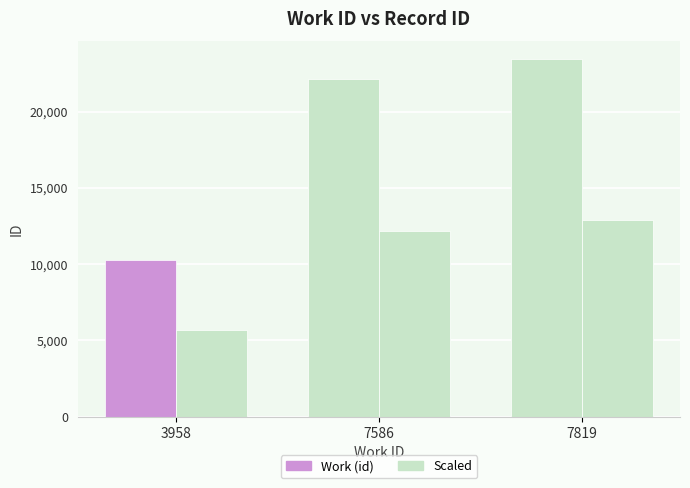

At which category does the chart reach its peak across all series?

7819